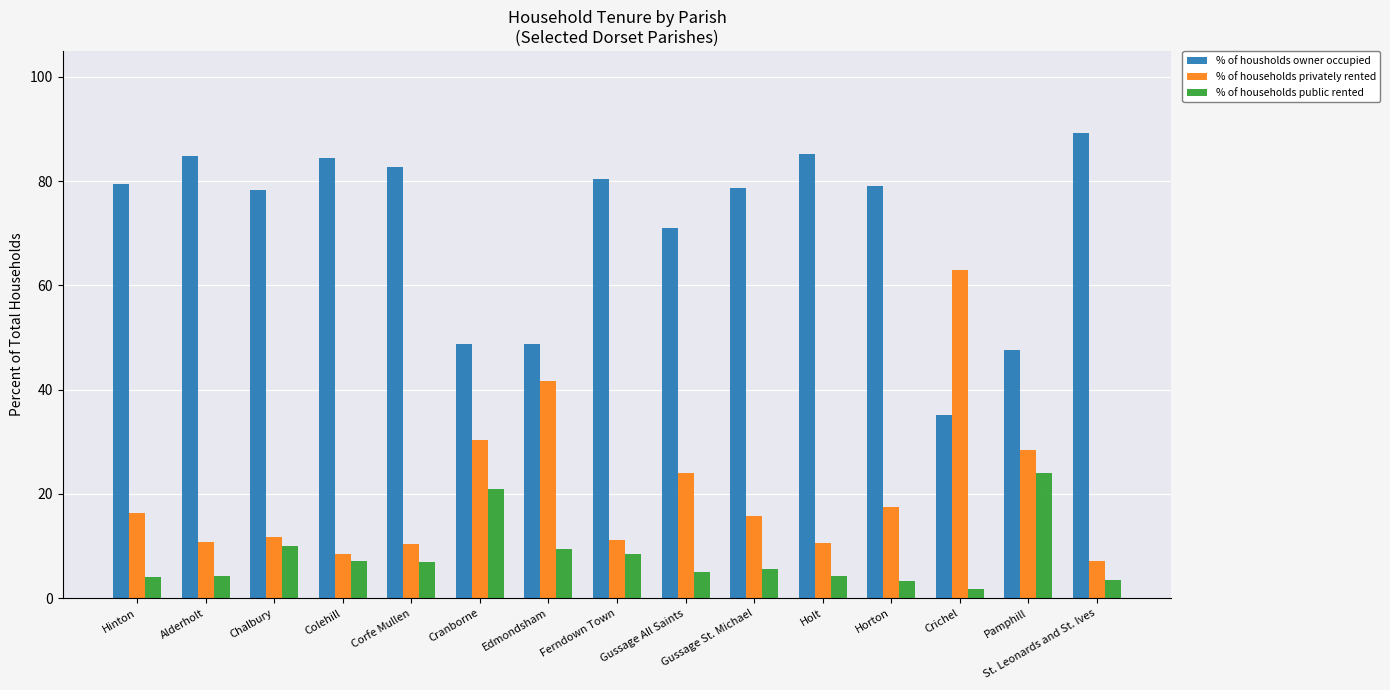

The % of households public rented series shows 3.4 at Horton. True or false?

True